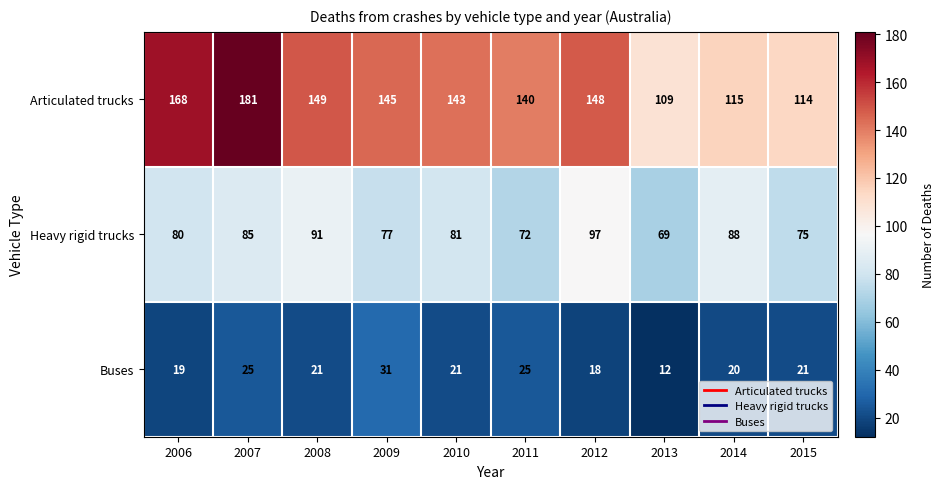

At how many categories does at least one series exceed 29?

10